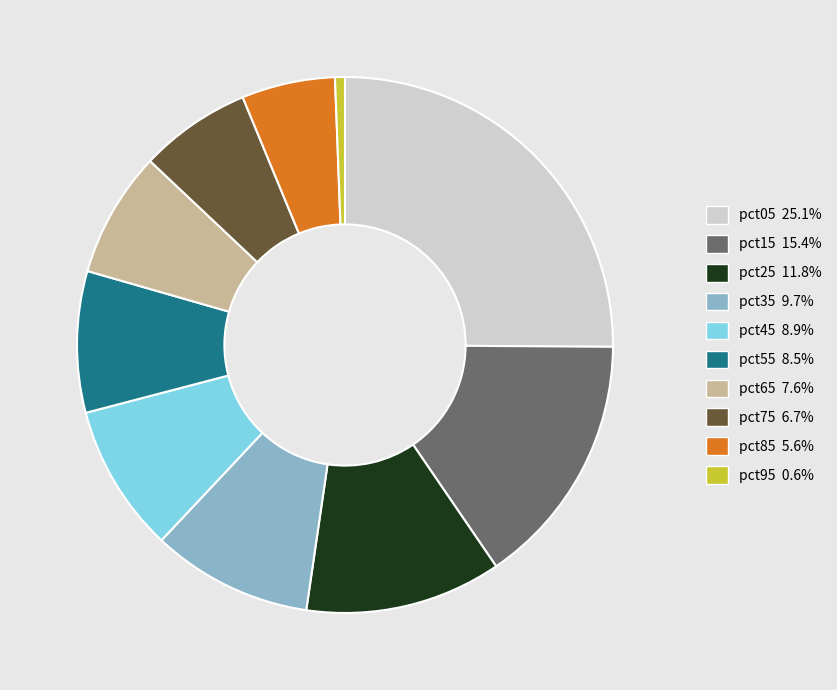

What is the ratio of the value at pct35 to the value at pct65?

1.3